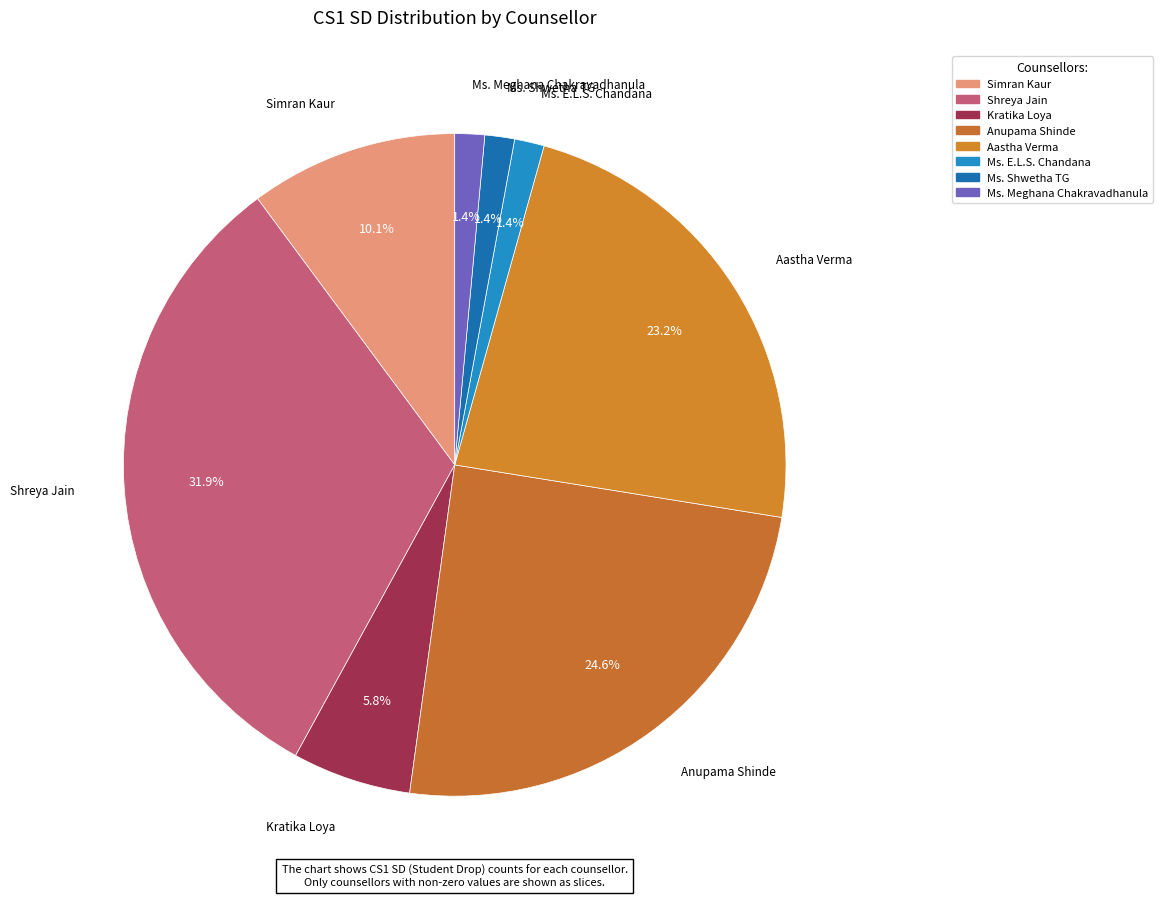

Count the number of slices in the pie.

8